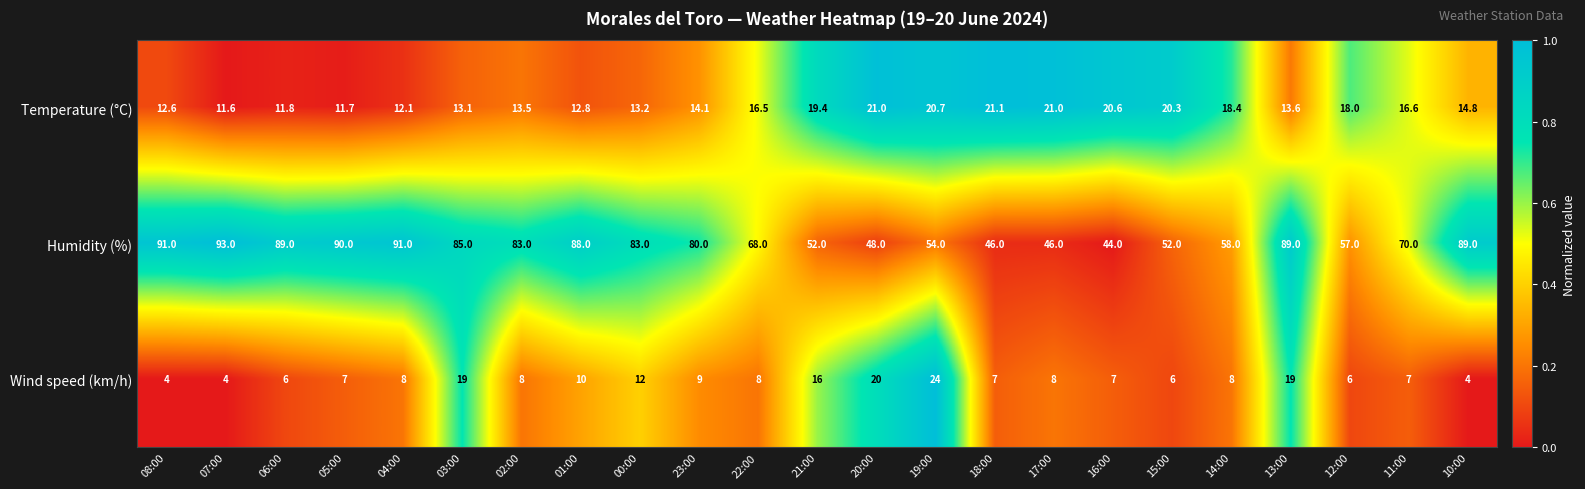

What is the spread (max minus min) of values at 20:00?

28.0